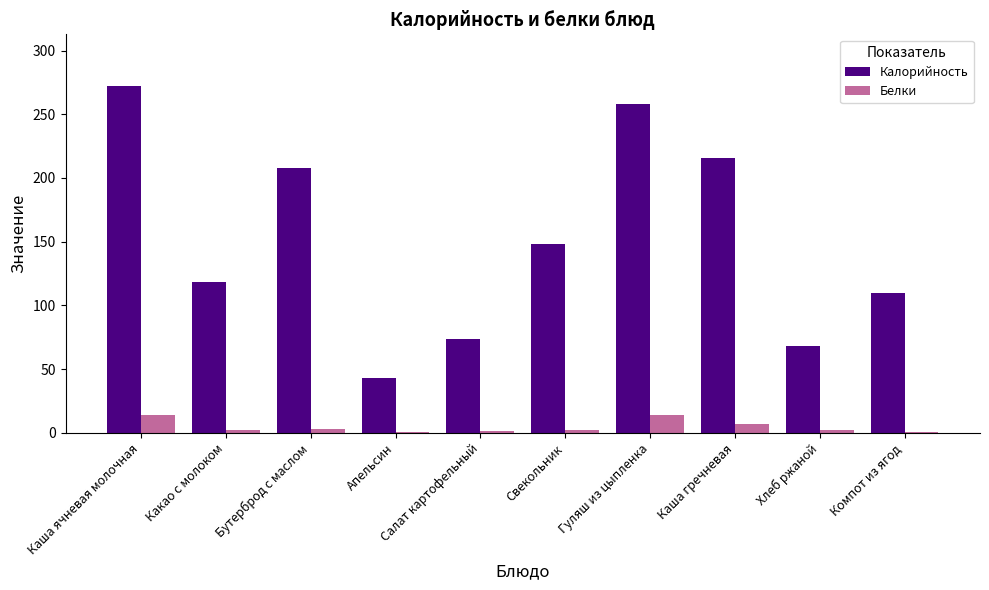

Which series has the largest total across all categories?

Калорийность